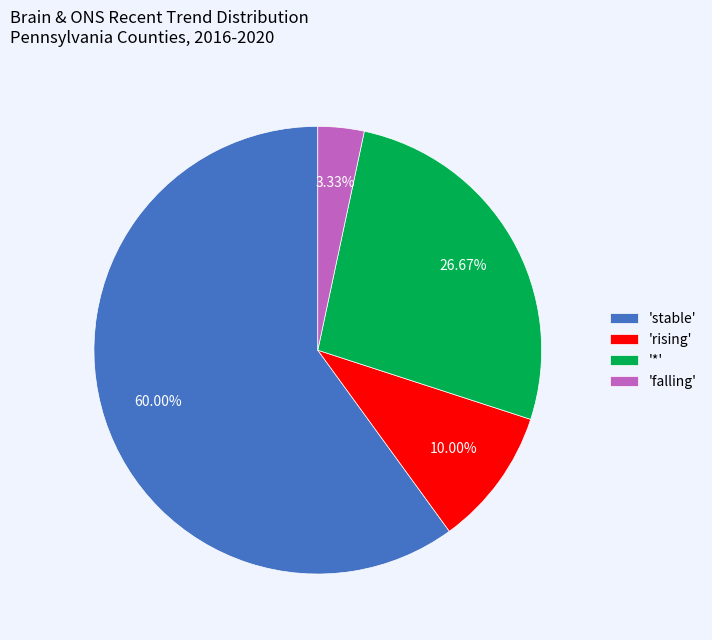

Combined, do '*' and 'falling' account for over 50%?

No